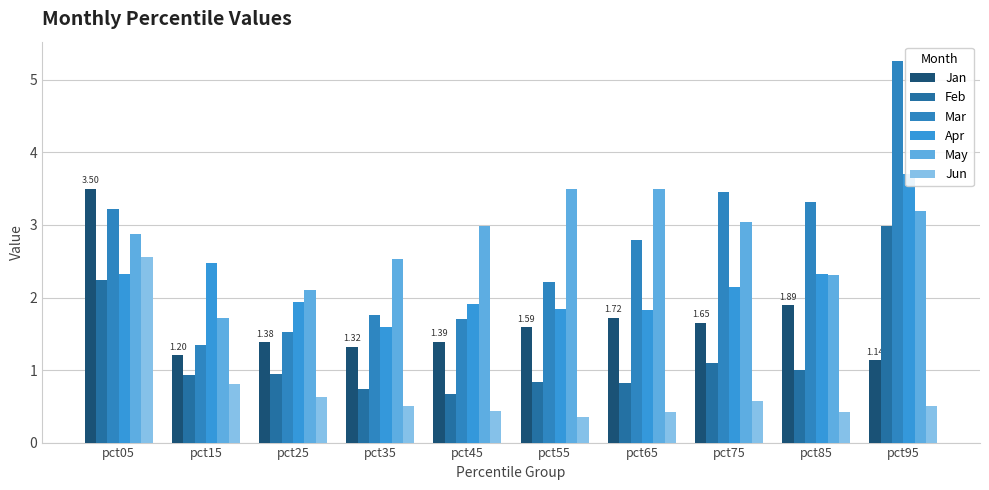

What is the average value of the Apr series?

2.2